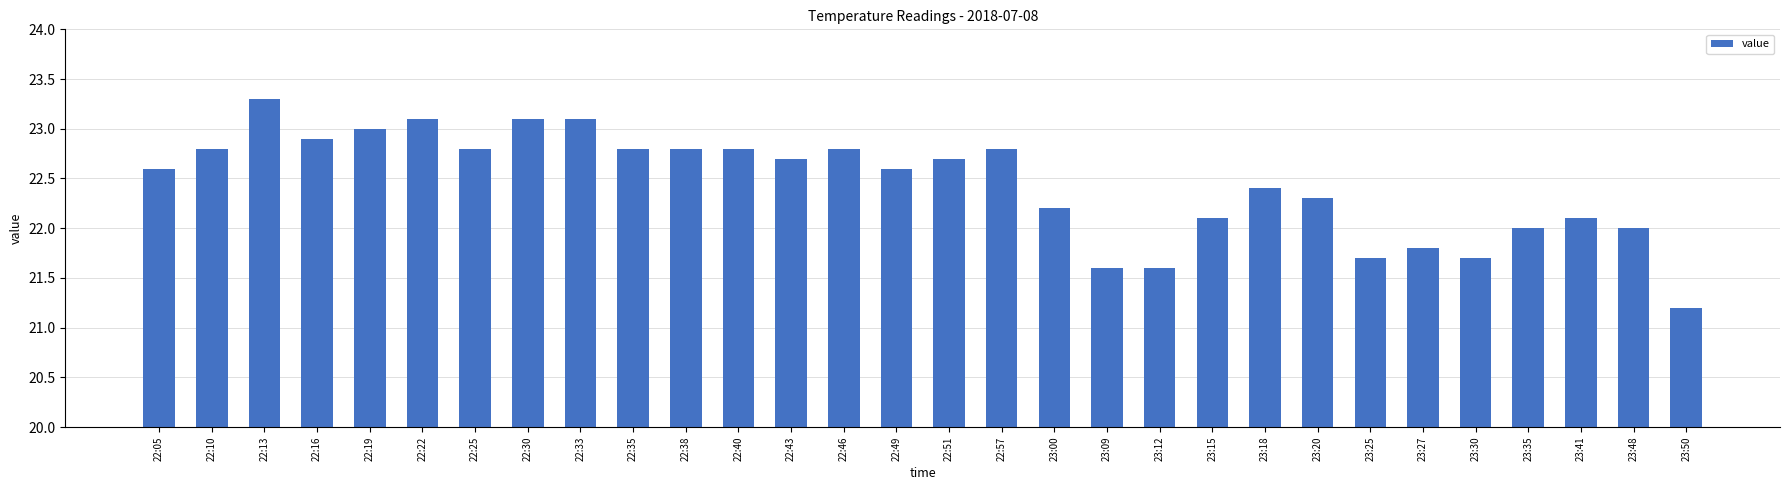

Read the value at 23:35.

22.0